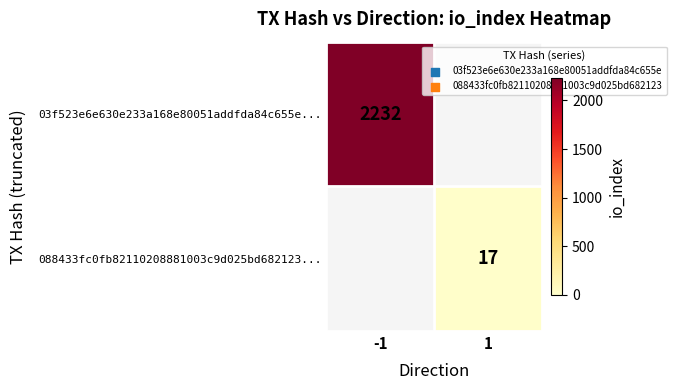

The 03f523e6e630e233a168e80051addfda84c655e... series shows 2232 at -1. True or false?

True